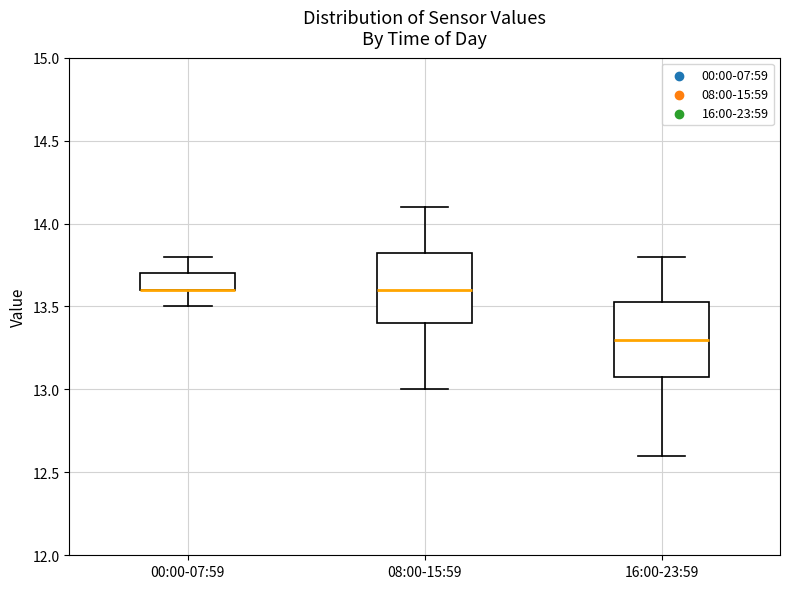

Where is the lower edge of the box for 00:00-07:59 on the y-axis? The values are not printed on the chart, so give them approximately, as read against the axis.

13.60